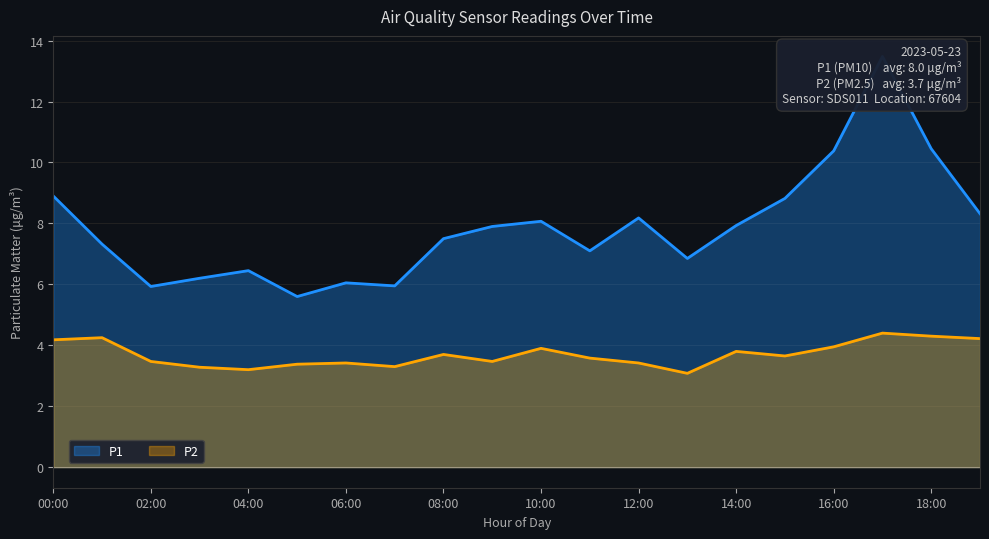

List the series in order of their peak value, highest first.

P1, P2